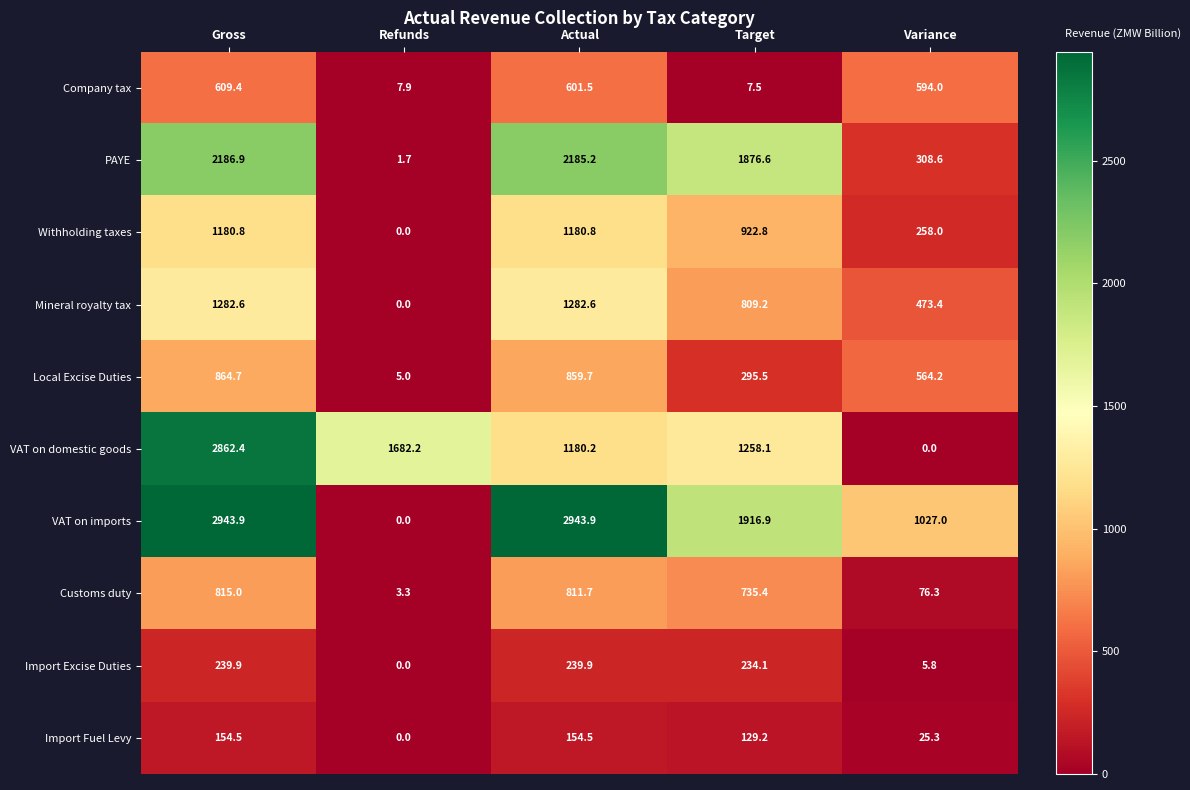

What is the total value across all series at Gross?

13140.1